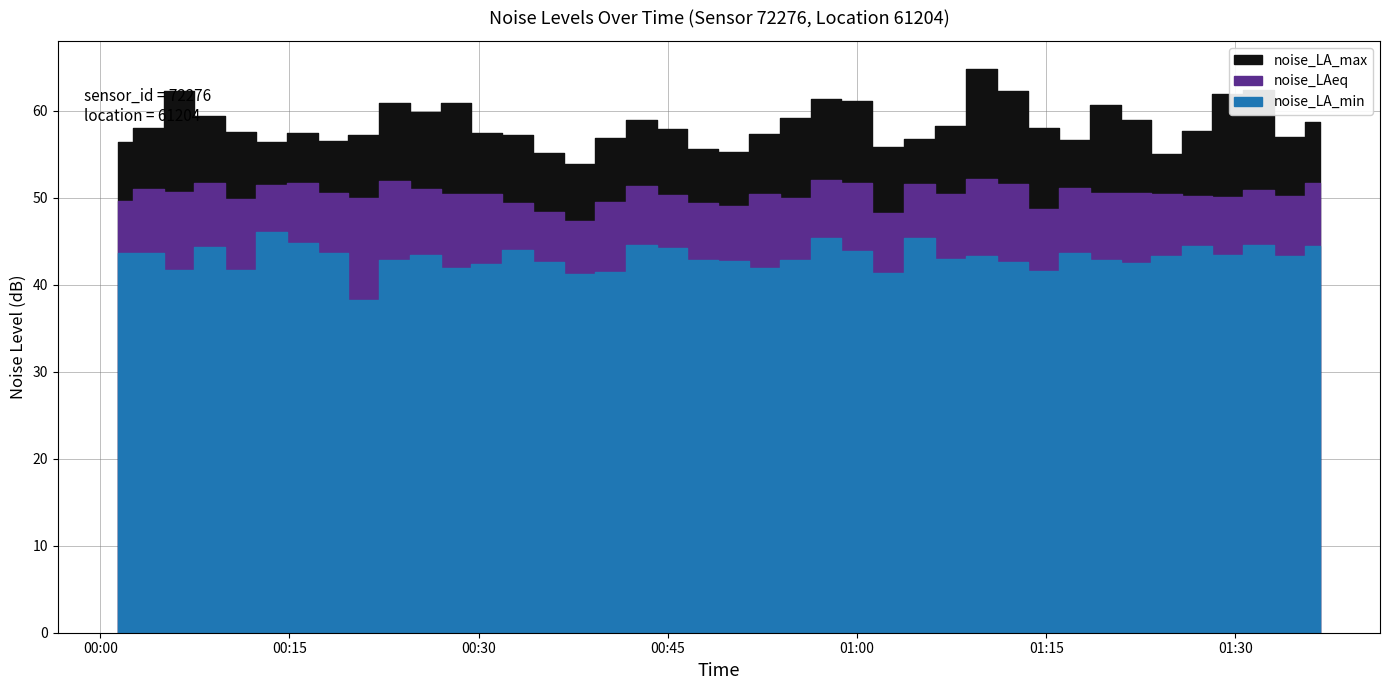

Is it true that noise_LAeq equals 49.4 at 13?

True